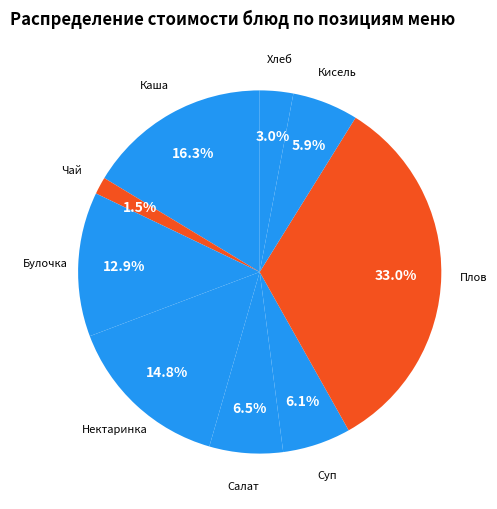

How many slices are in this pie chart?

9